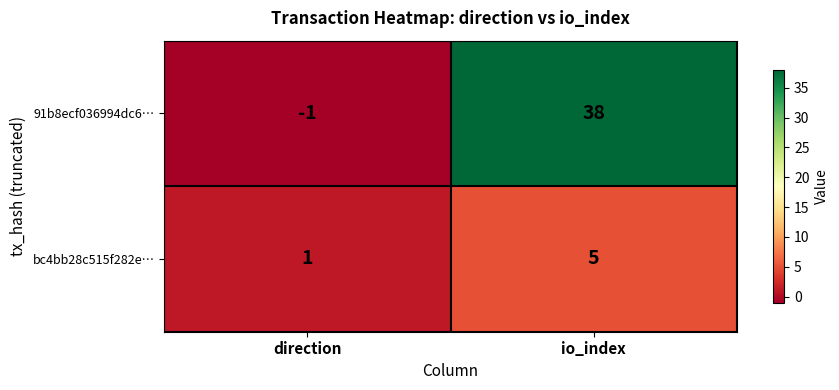

Rank the series by their maximum value, from lowest to highest.

bc4bb28c515f282e…, 91b8ecf036994dc6…